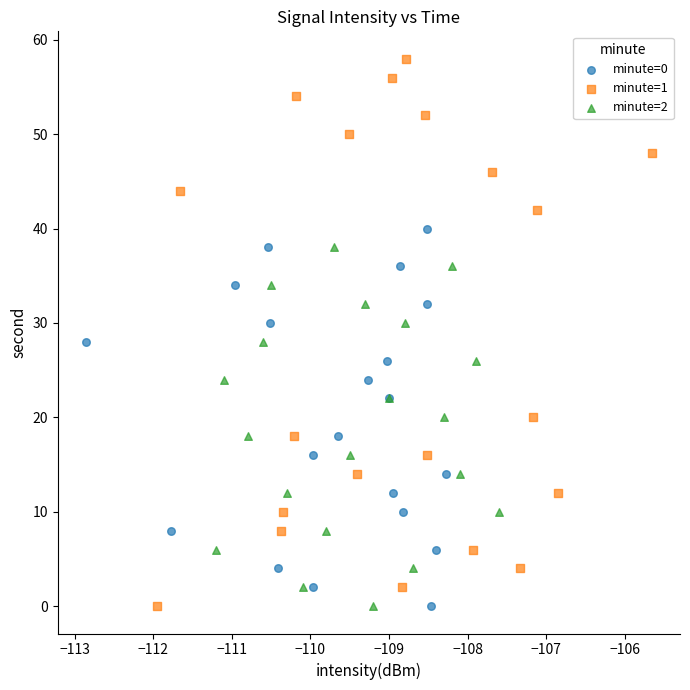

Which series contains the highest Y value?

minute=1